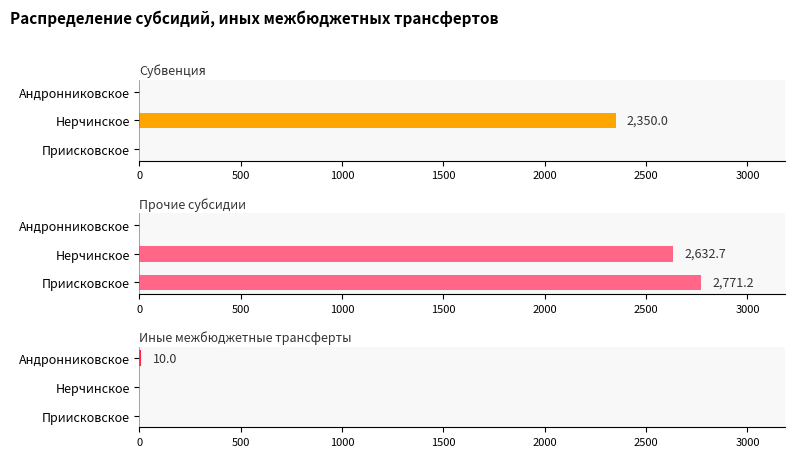

Is it true that Иные межбюджетные трансферты (1403-88000П8050-540) equals 6.8 at 1000?

False